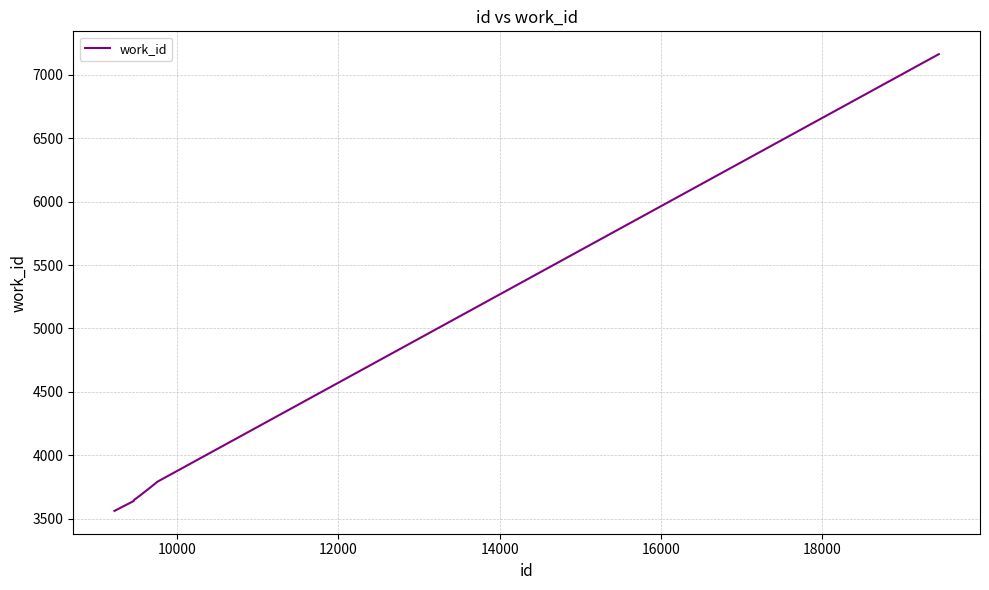

What is the difference between the maximum and minimum values?

3603